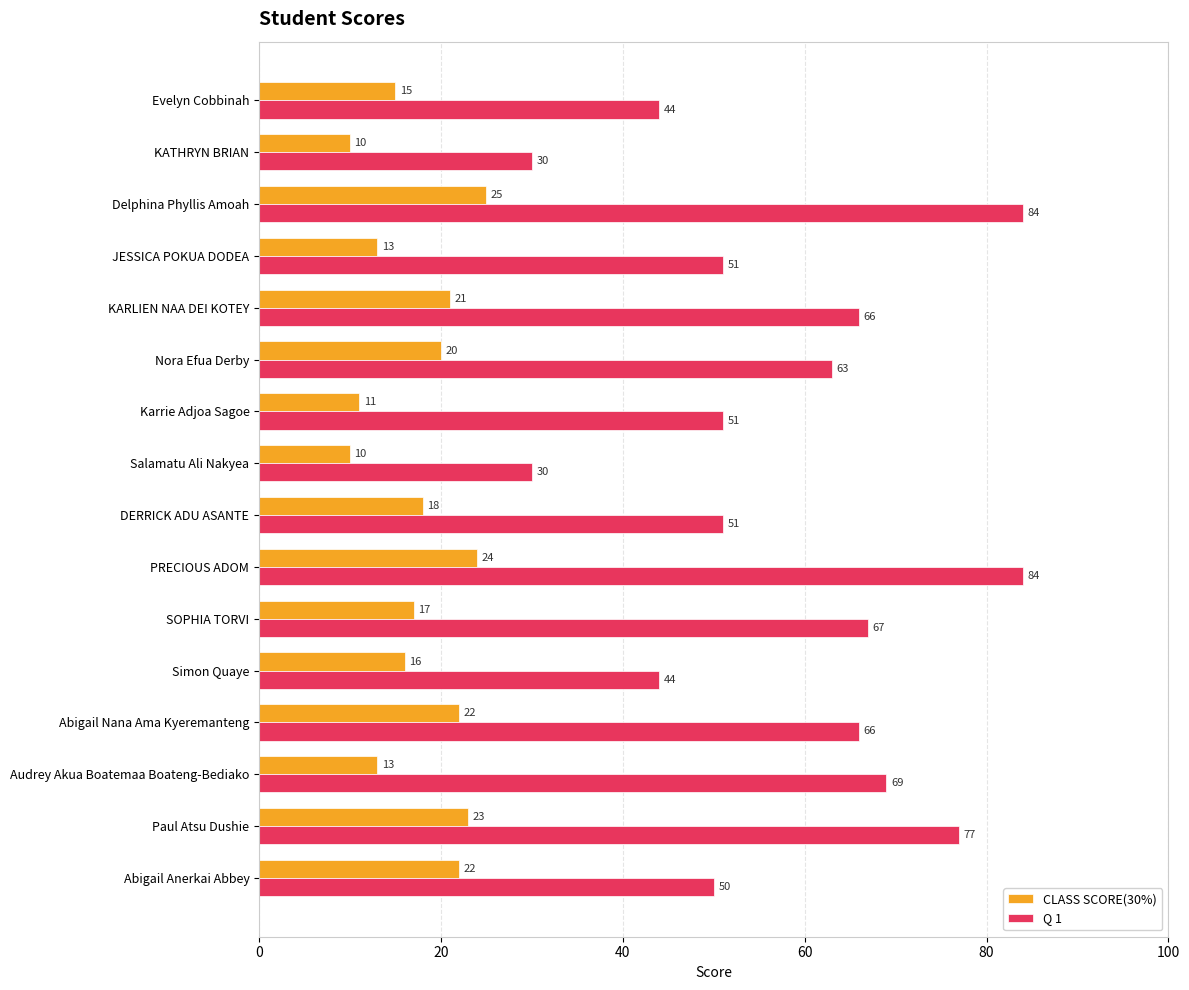

What is the spread (max minus min) of values at SOPHIA TORVI?

50